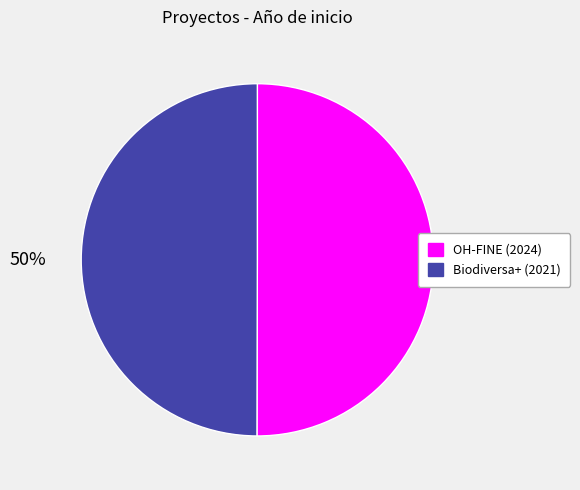

Approximately how many times larger is the value at OH-FINE (2024) compared to Biodiversa+ (2021)?

1.0